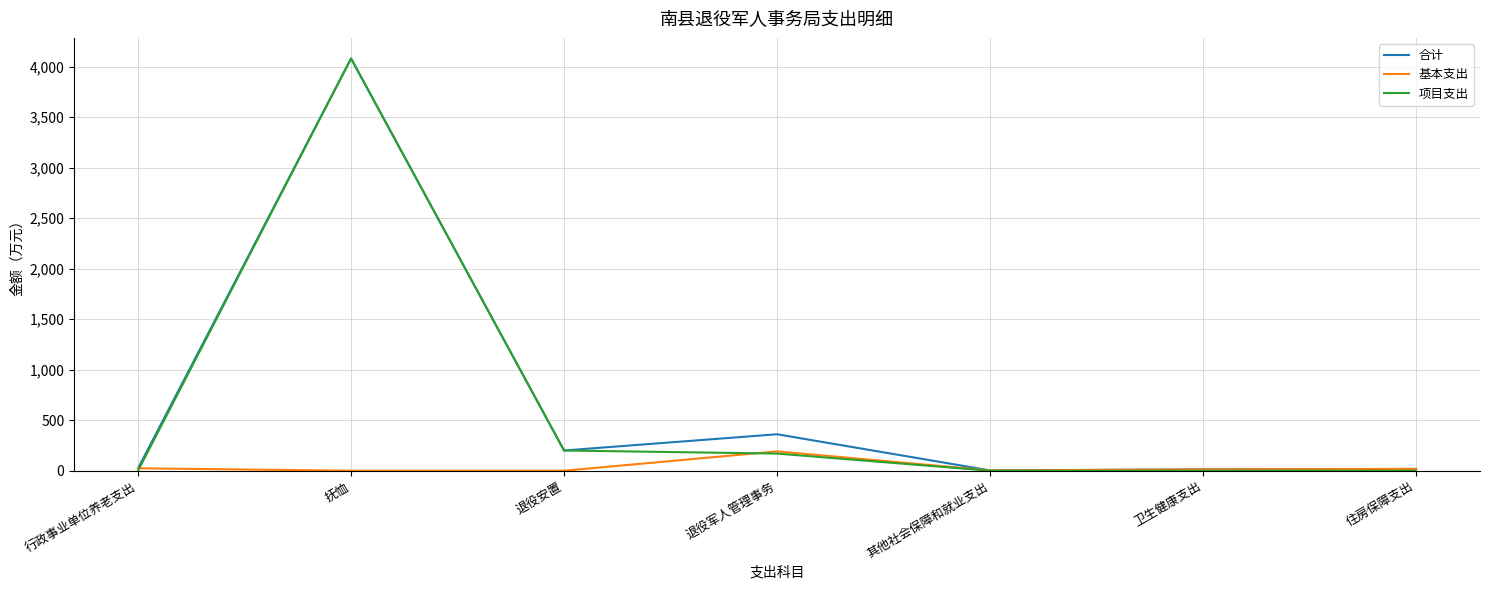

Is this an area chart (filled region under the line)?

No